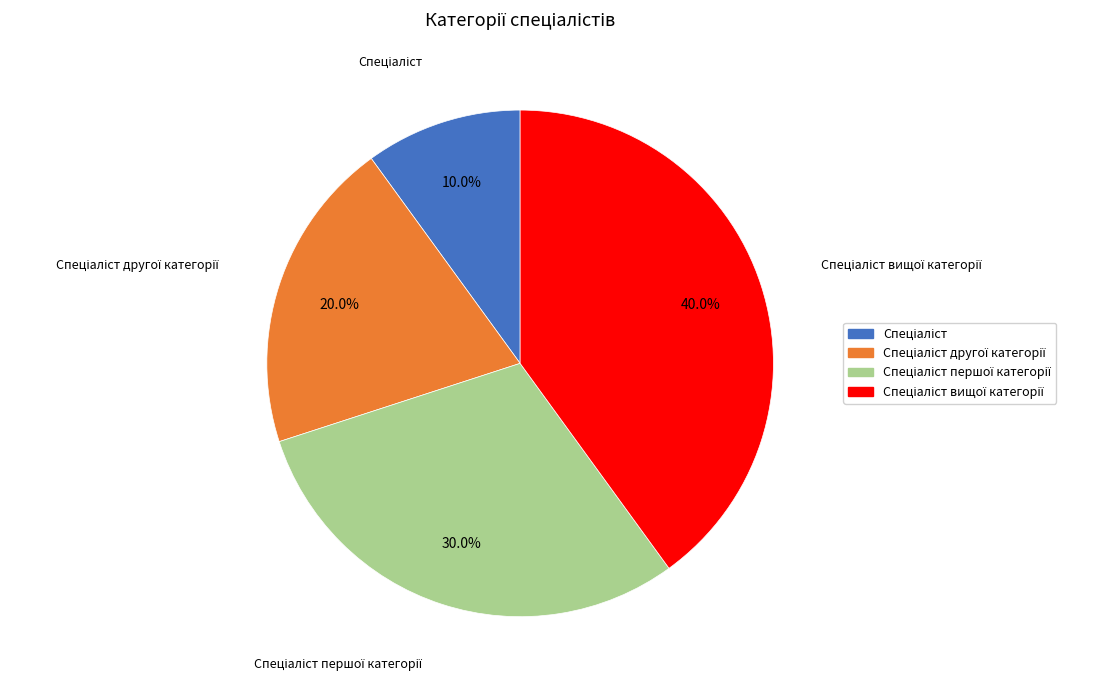

Is there any slice that represents more than half of the pie?

No